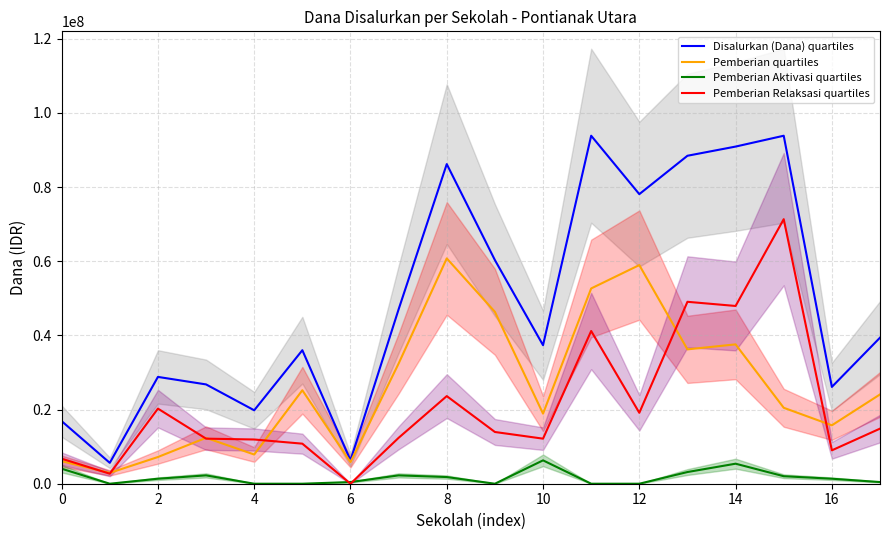

What value does the Pemberian Aktivasi quartiles series have at 16?

1350000